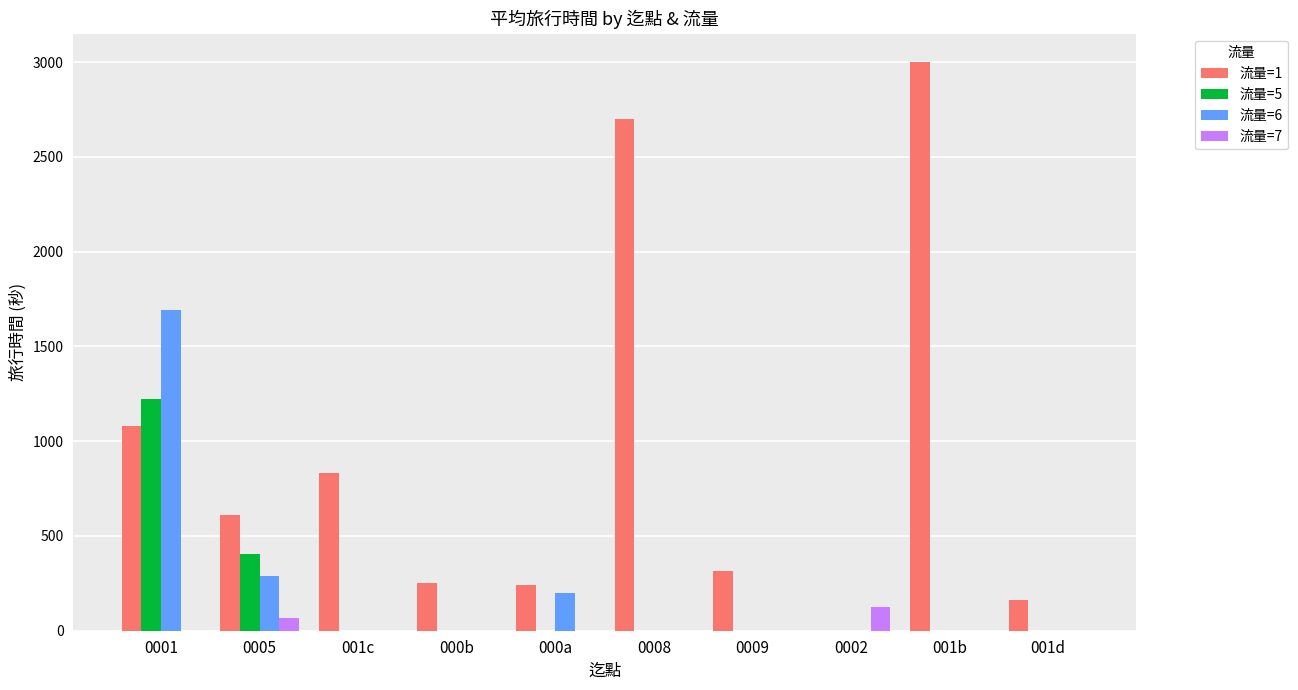

What are all the series names shown in the legend?

流量=1, 流量=5, 流量=6, 流量=7